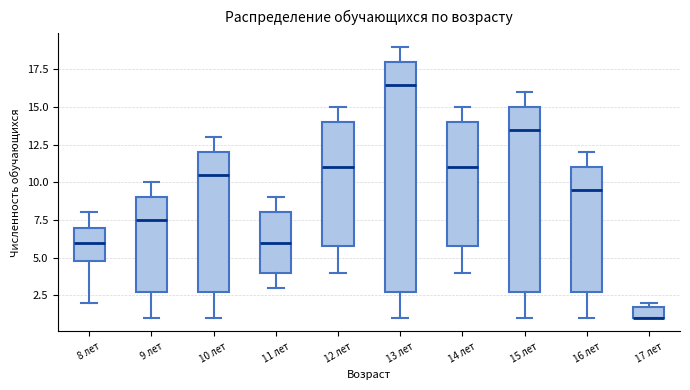

Reading left to right, transcribe this box plot: for each box, give where its median line is, the range the box spans, and where its two whiskers end, as read against the y-axis. The values are not printed on the chart, so give them approximately, as read against the axis.

8 лет: median 6.0, box 5.0 to 7.0, whiskers 2.0 to 8.0
9 лет: median 7.5, box 3.0 to 9.0, whiskers 1.0 to 10.0
10 лет: median 10.5, box 3.0 to 12.0, whiskers 1.0 to 13.0
11 лет: median 6.0, box 4.0 to 8.0, whiskers 3.0 to 9.0
12 лет: median 11.0, box 6.0 to 14.0, whiskers 4.0 to 15.0
13 лет: median 16.5, box 3.0 to 18.0, whiskers 1.0 to 19.0
14 лет: median 11.0, box 6.0 to 14.0, whiskers 4.0 to 15.0
15 лет: median 13.5, box 3.0 to 15.0, whiskers 1.0 to 16.0
16 лет: median 9.5, box 3.0 to 11.0, whiskers 1.0 to 12.0
17 лет: median 1.0 (drawn on the box's lower edge), box 1.0 to 2.0, whiskers 1.0 to 2.0 (just above the box's upper edge)